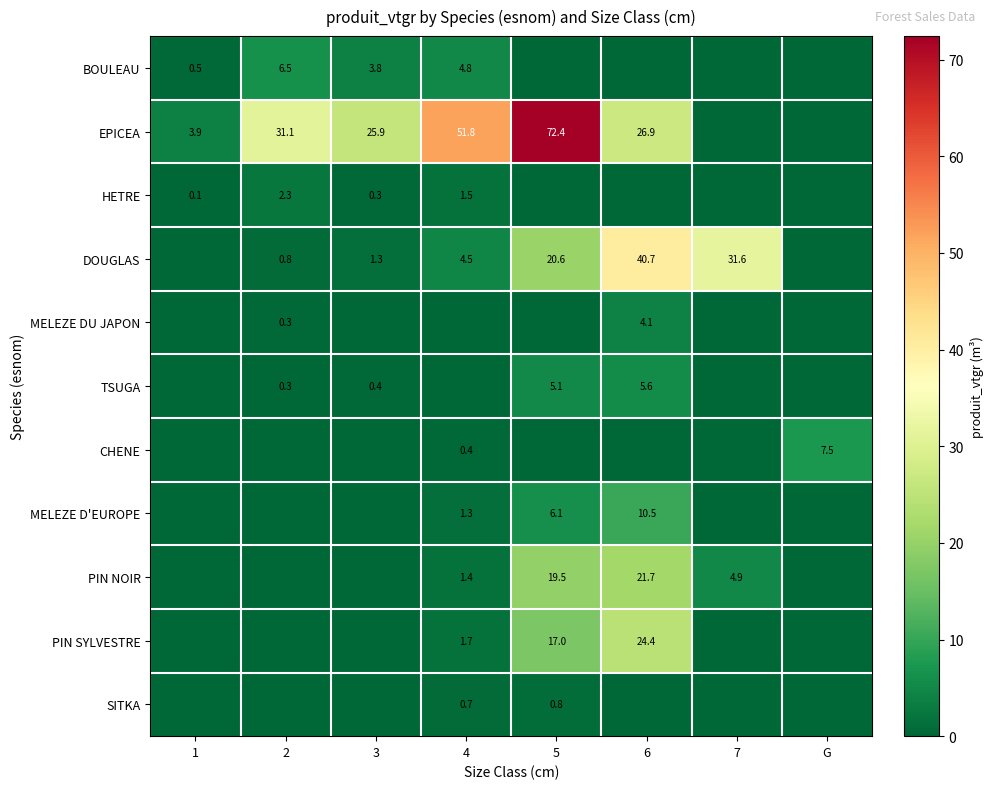

The value of HETRE at 1 is 0.1. True or false?

True